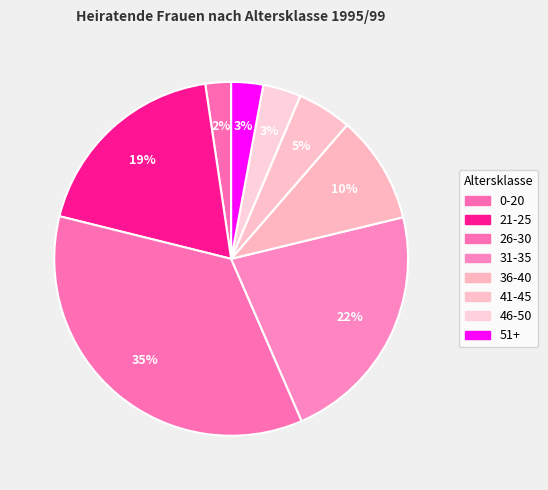

How many segments does this pie chart have?

8